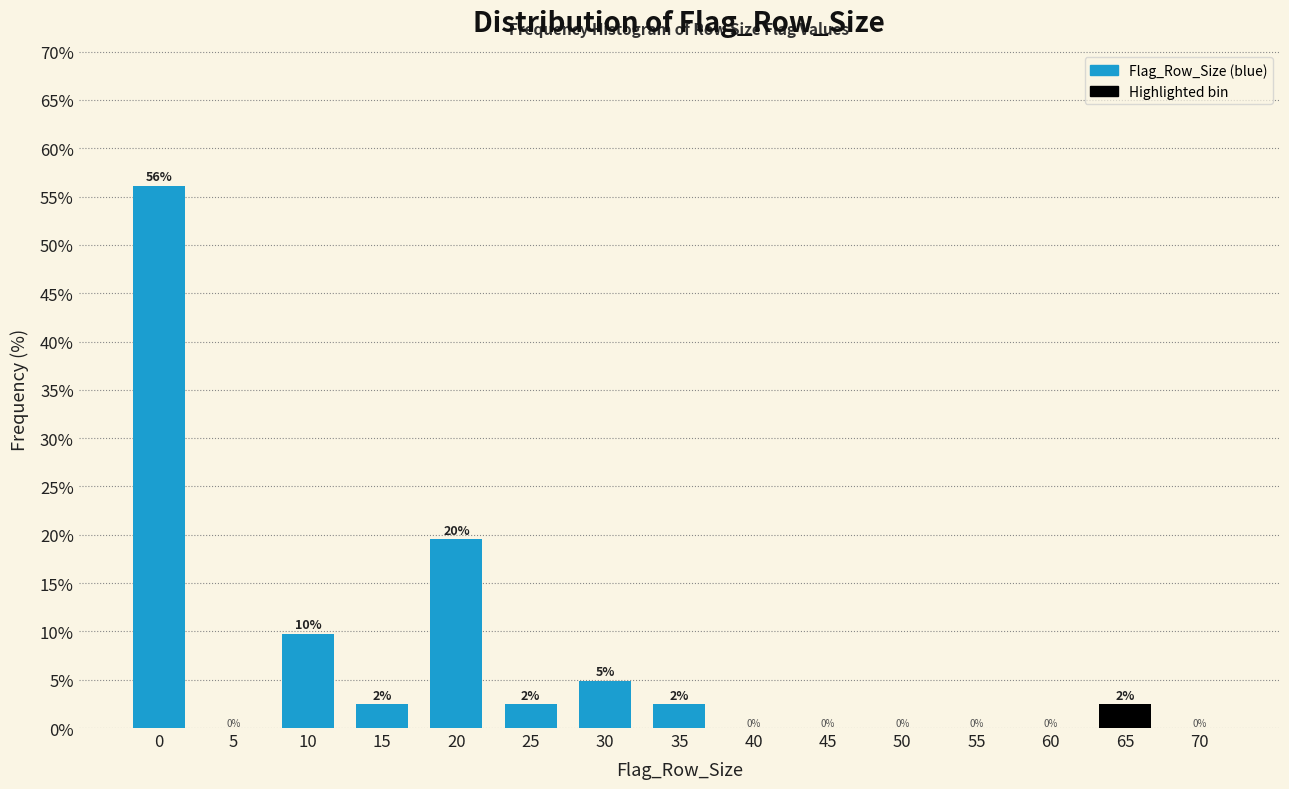

What is the greatest value displayed?

56.1